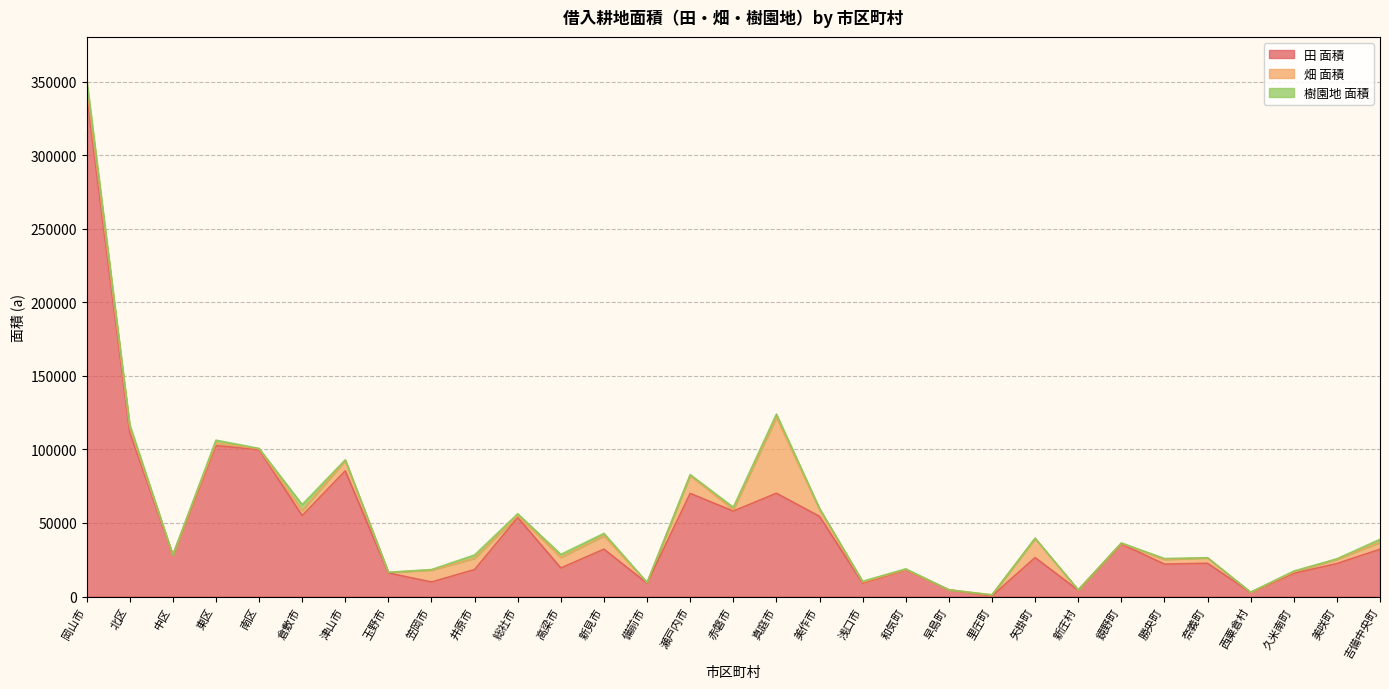

How many interior local valleys does the 樹園地 面積 series have?

9